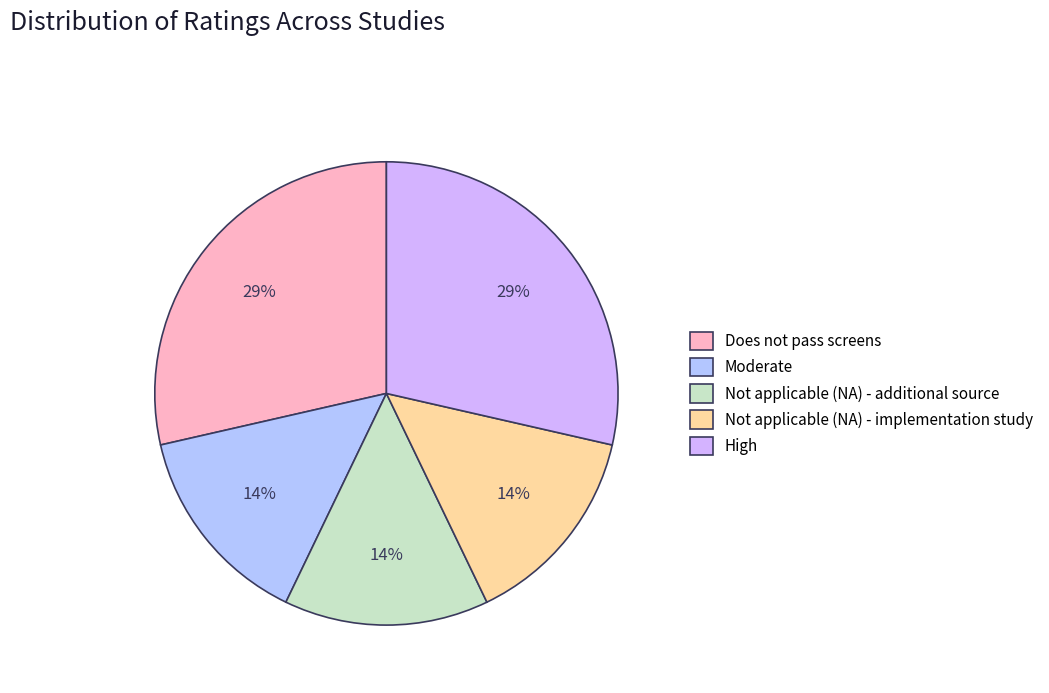

What is the change in value from Not applicable (NA) - implementation study to High?

+1